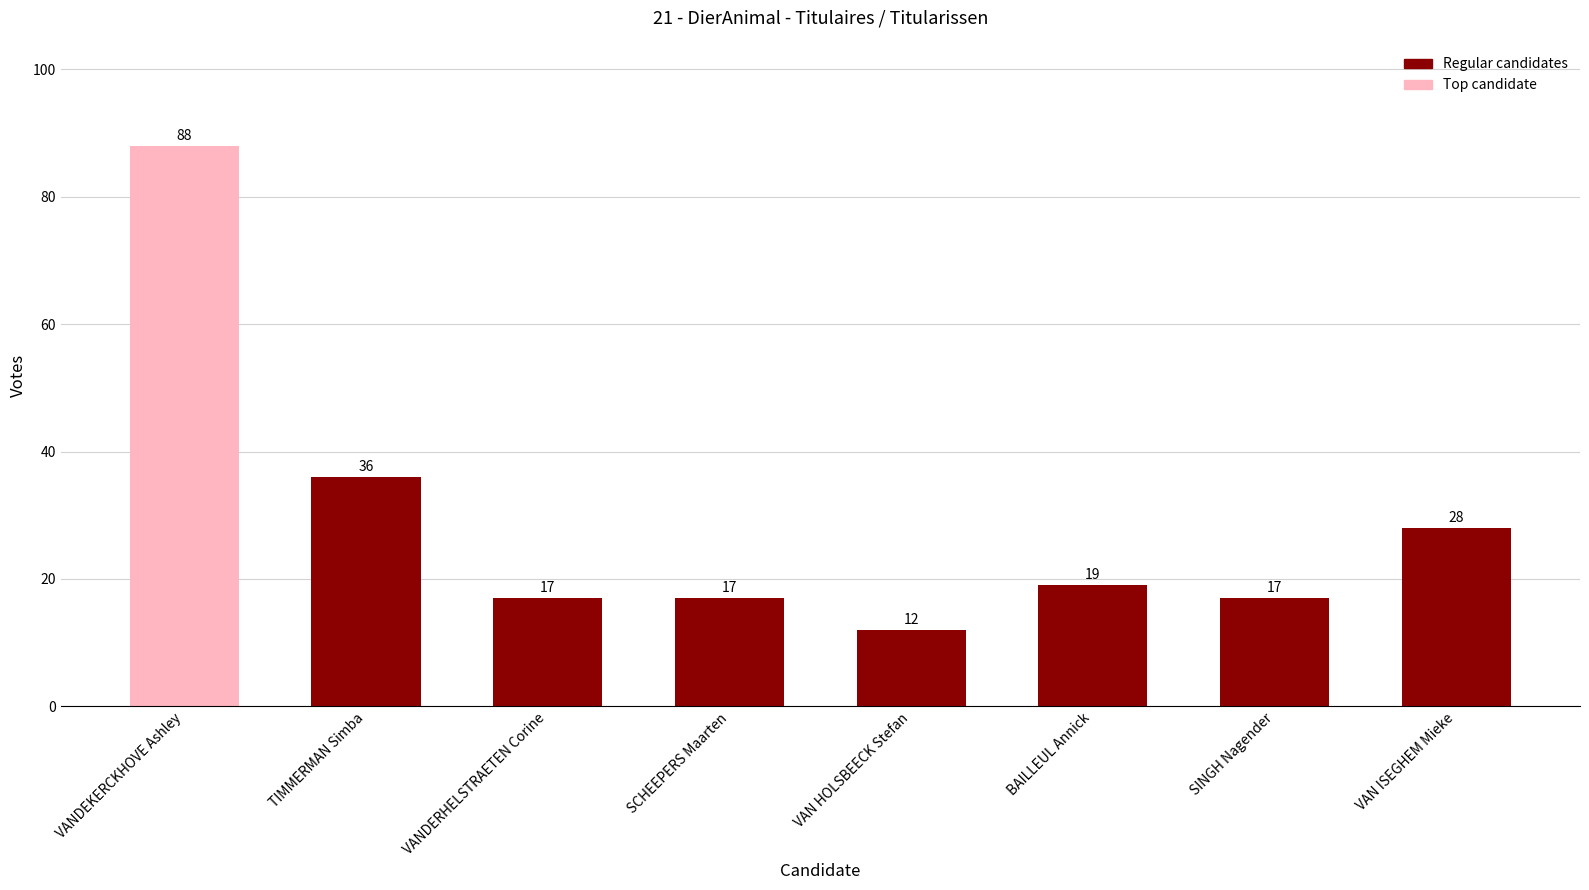

At which label does the data first exceed 19?

VANDEKERCKHOVE Ashley